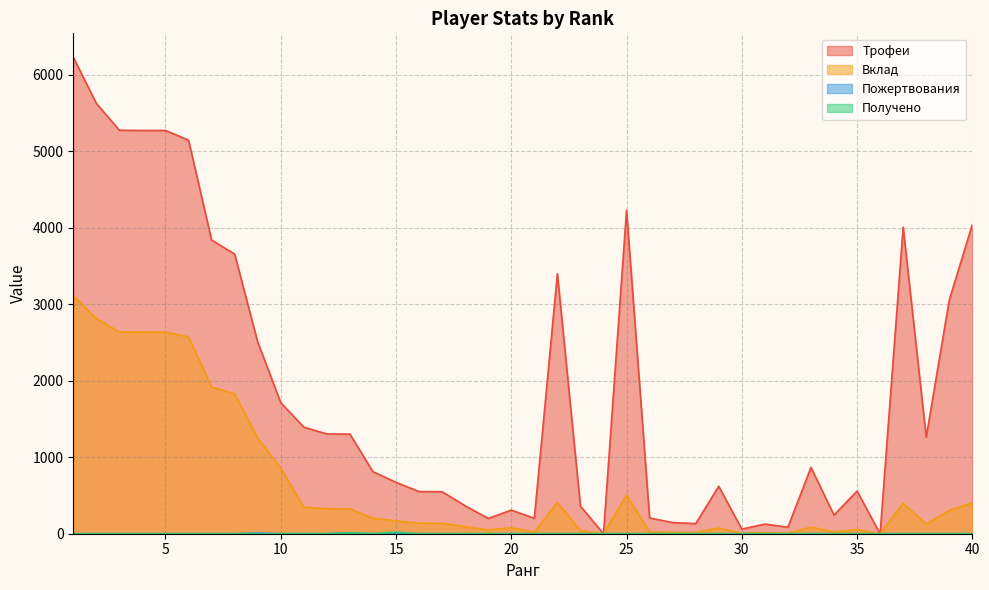

In Получено, how many points are lower than both neighbors (excluding endpoints)?

2